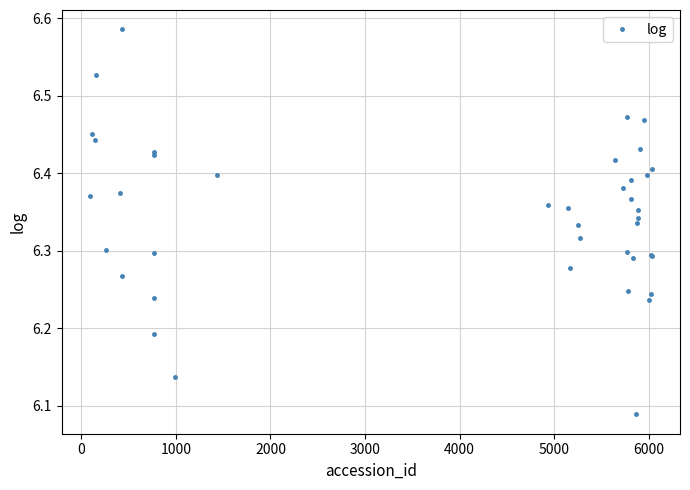

Is this an area chart (filled region under the line)?

No